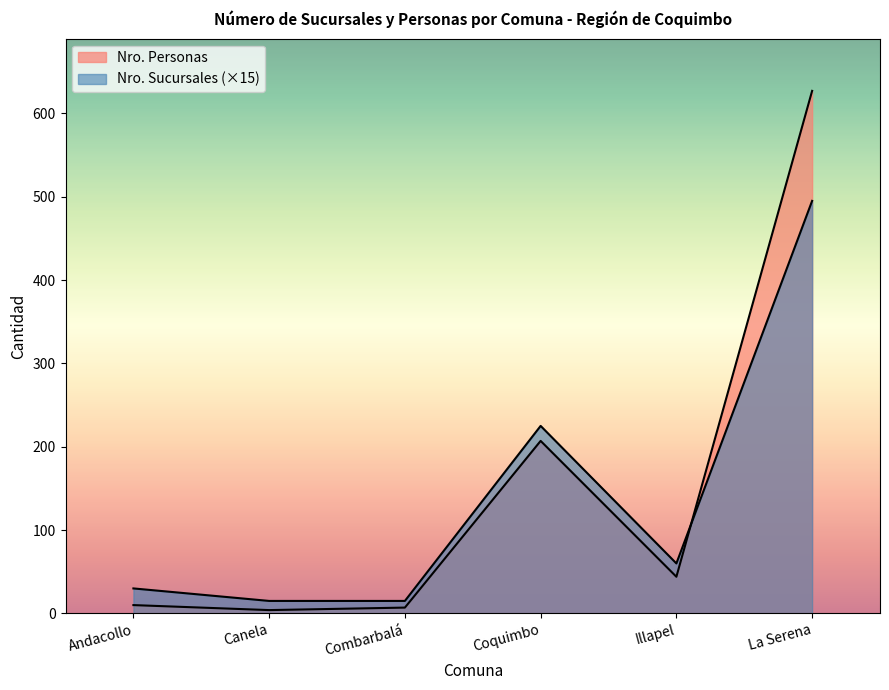

True or false: Nro. Personas and Nro. Sucursales intersect in this chart.

True